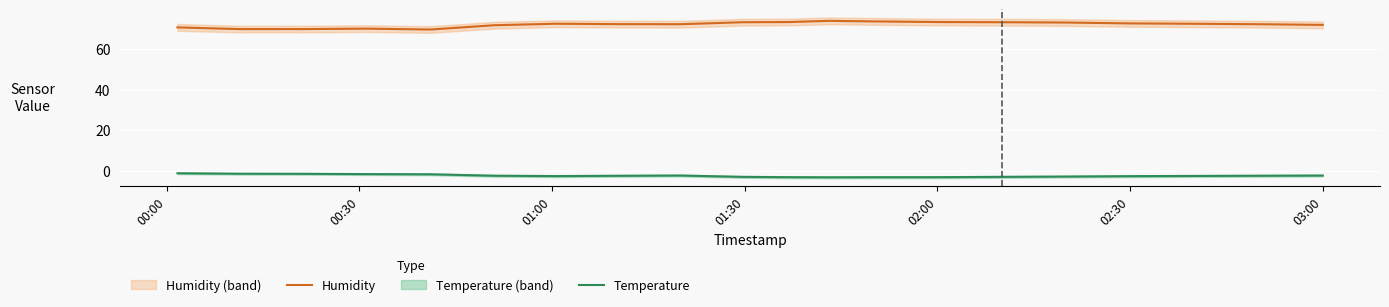

What is the sum of all Temperature values?

-48.0